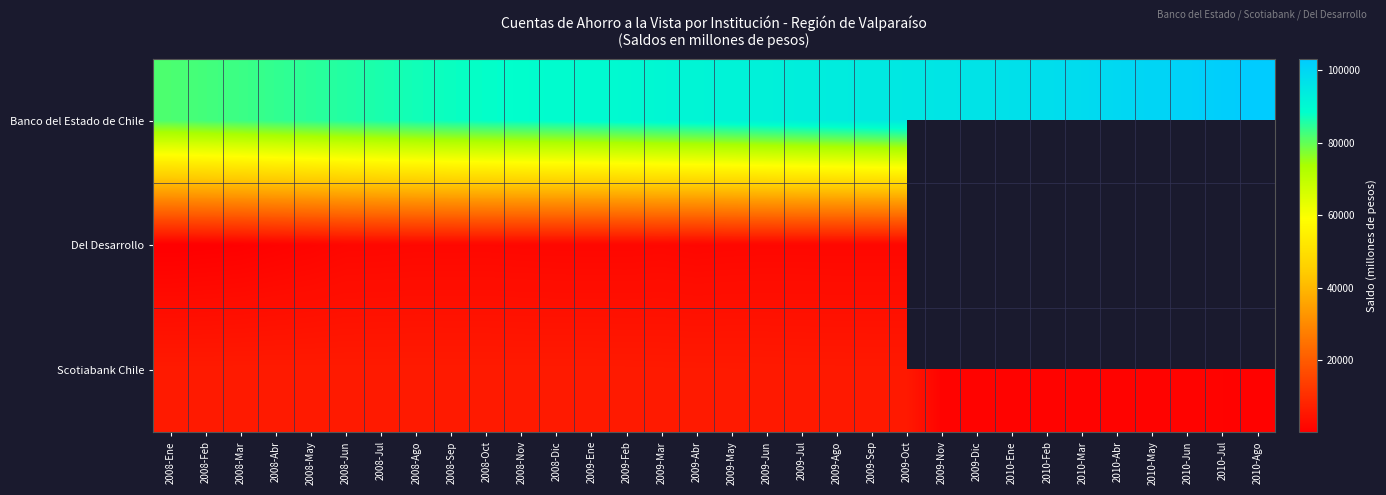

What is the sum of all Scotiabank Chile values?

141255.0